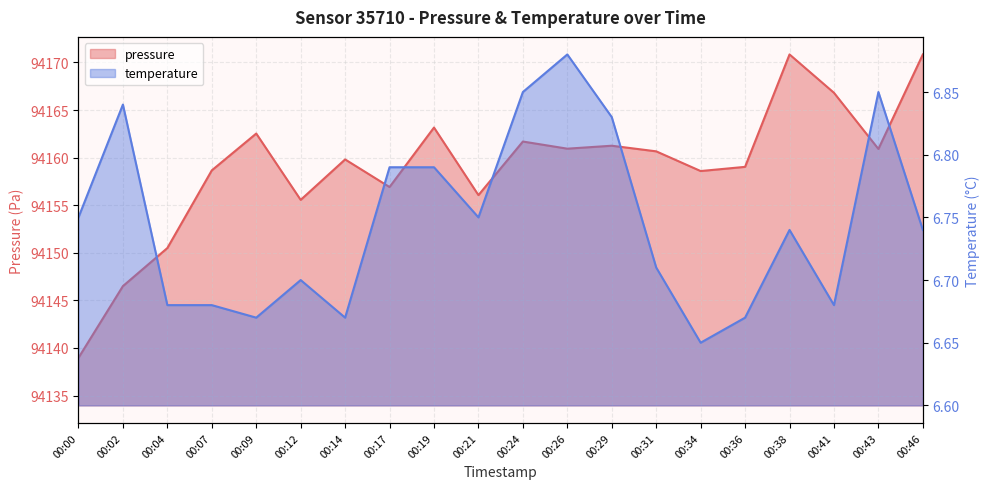

What is the sum of the pressure values at 00:26 and 00:14?

188320.8